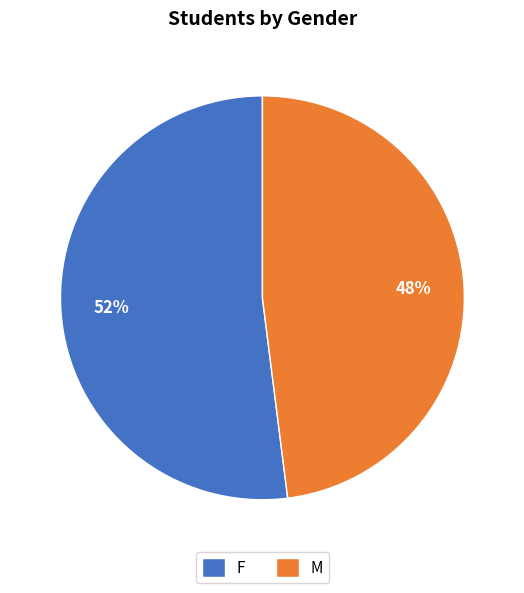

To the nearest percent, what is the average slice percentage?

50%